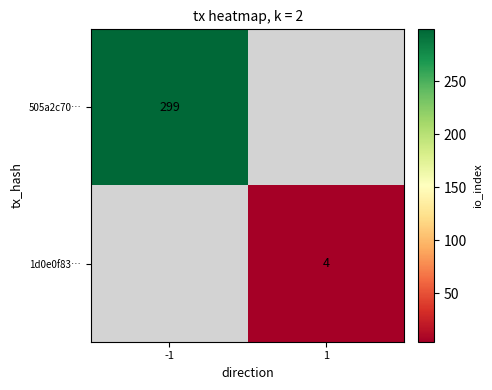

The 505a2c70… series shows 299 at -1. True or false?

True